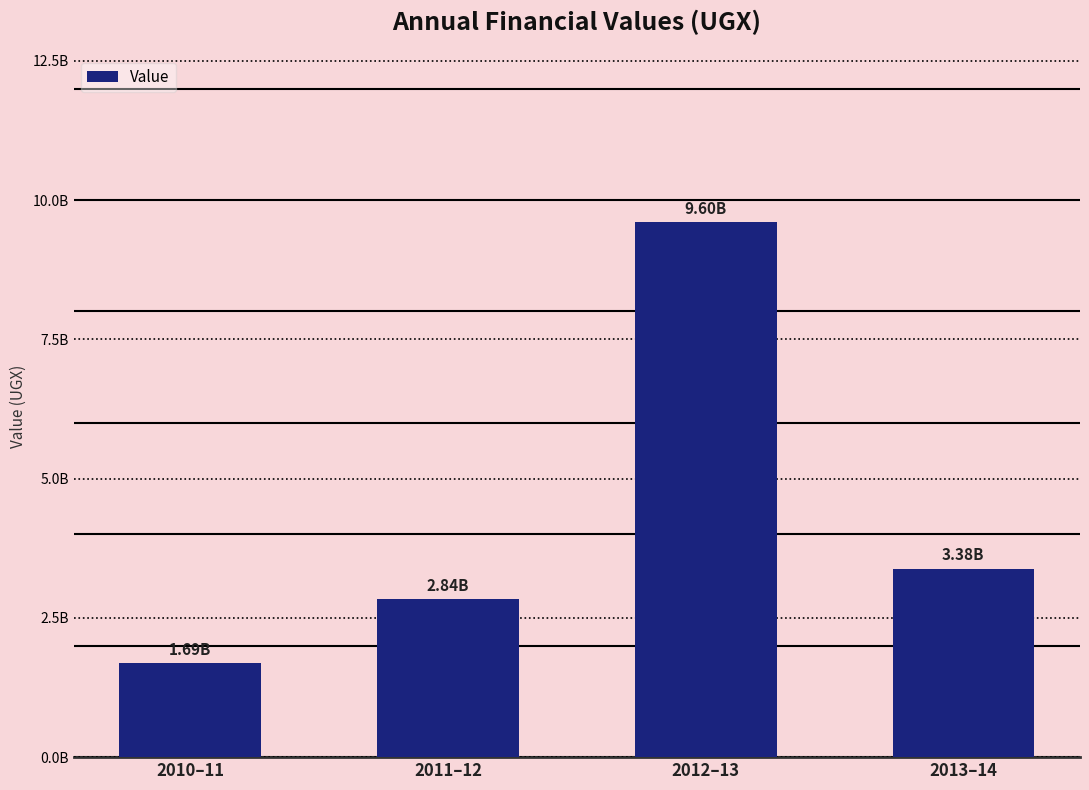

Are the bars horizontal?

No